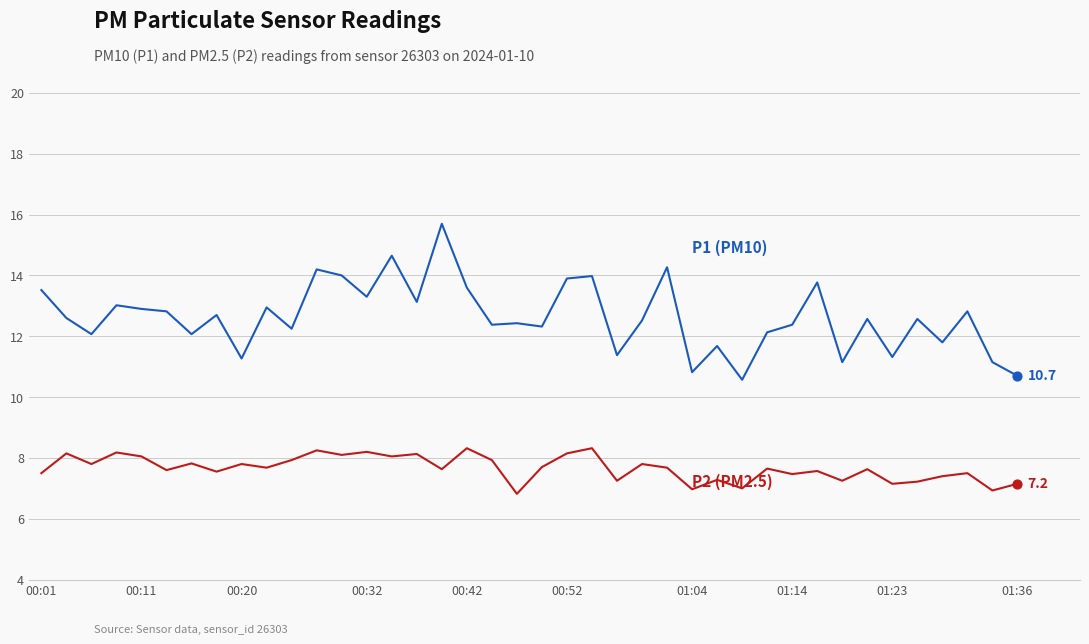

What is the maximum value shown in the chart?

15.7